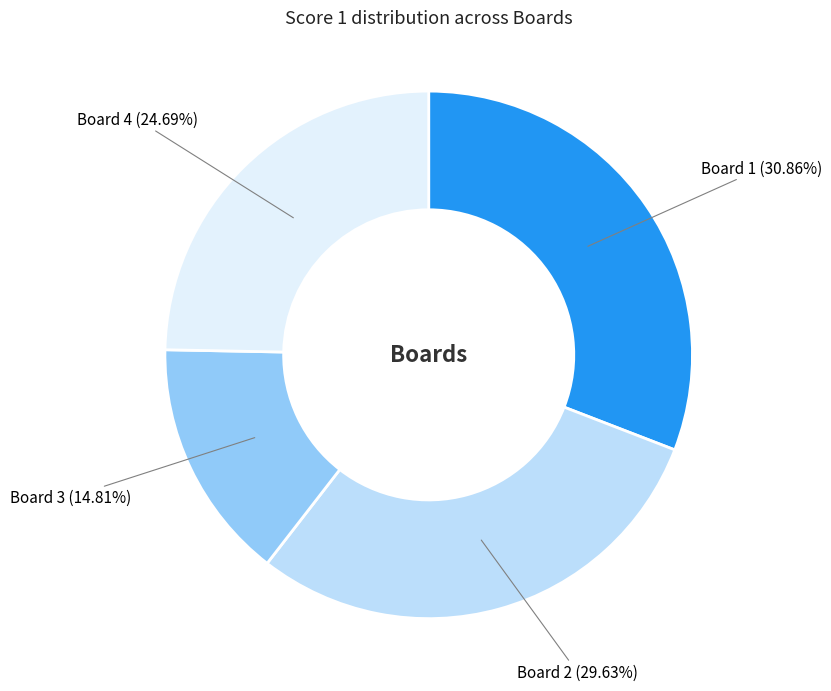

Is there a majority slice in this chart?

No